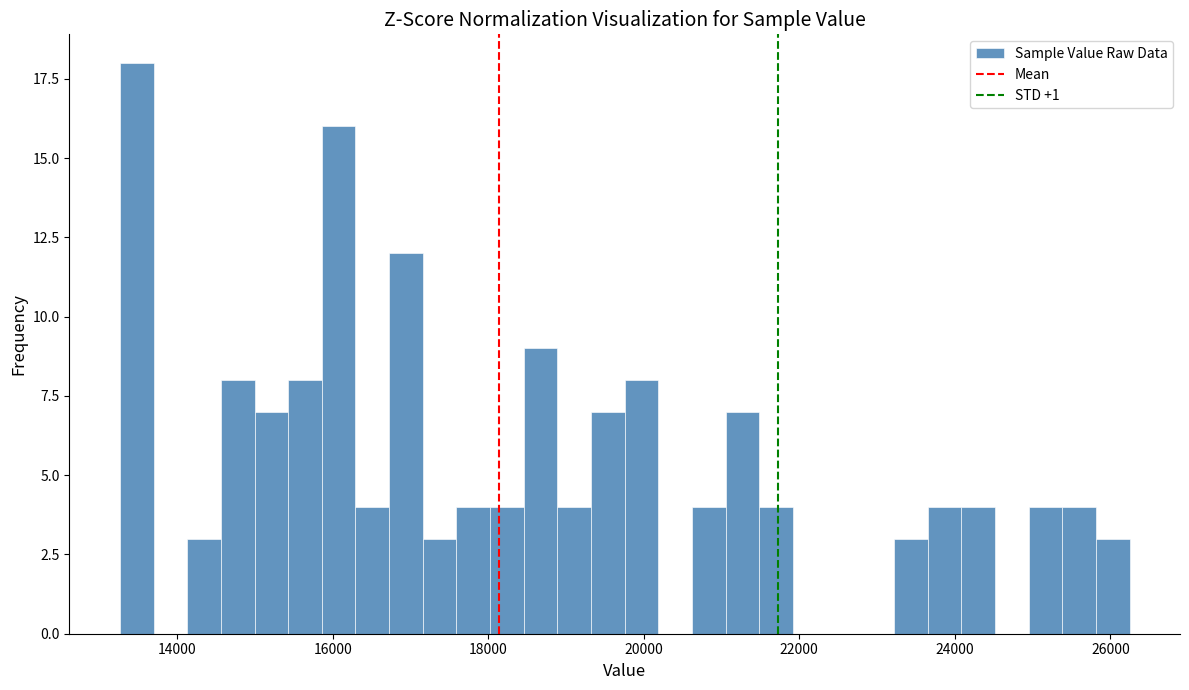

Read against the x-axis, roughly where is the centre of the tallest bar?

13400